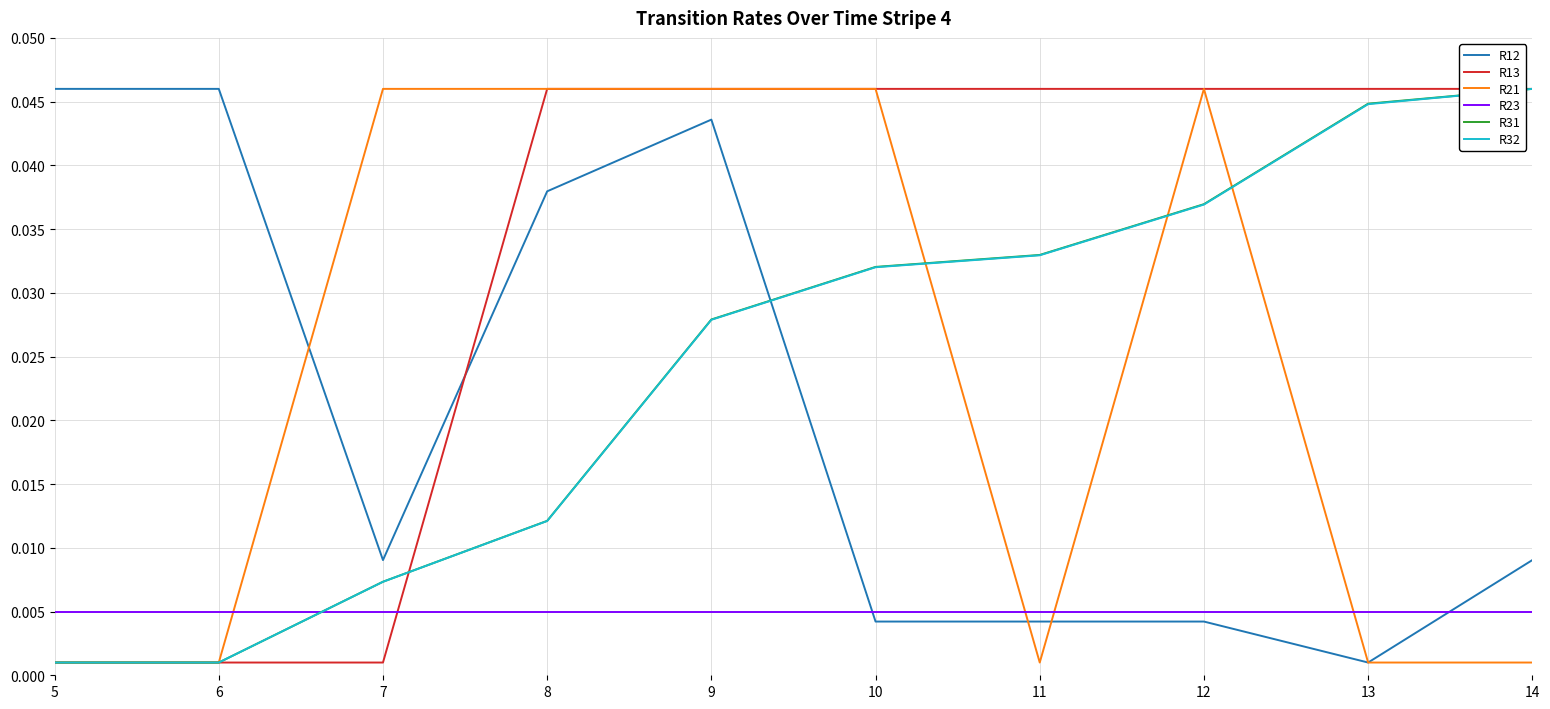

How many distinct data groups are displayed?

6